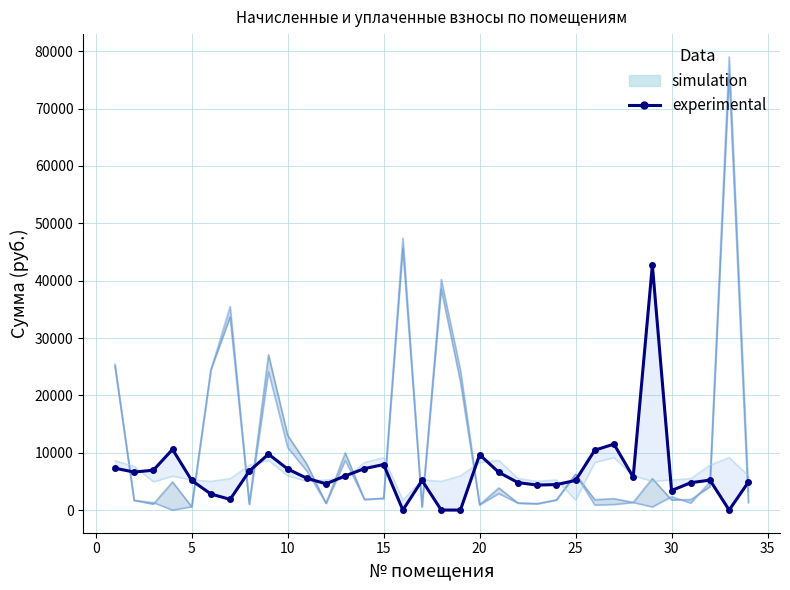

What is the average value?

6618.6